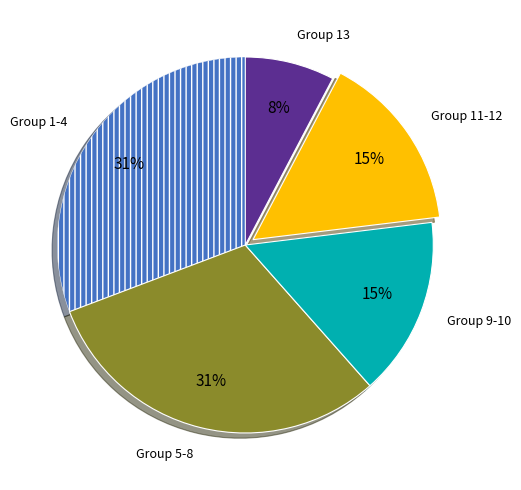

What percentage is the Group 1-4 slice, to the nearest percent?

31%